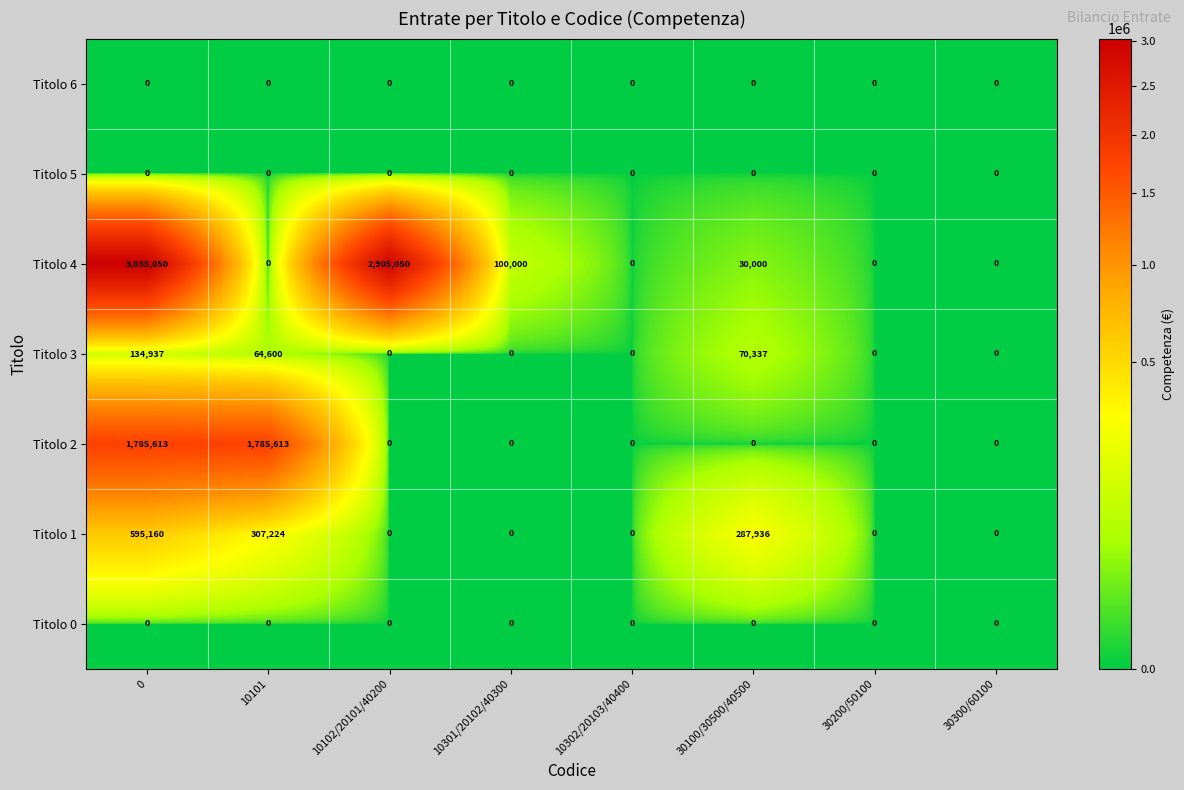

The value of Titolo 2 at 10101 is 1785613. True or false?

True